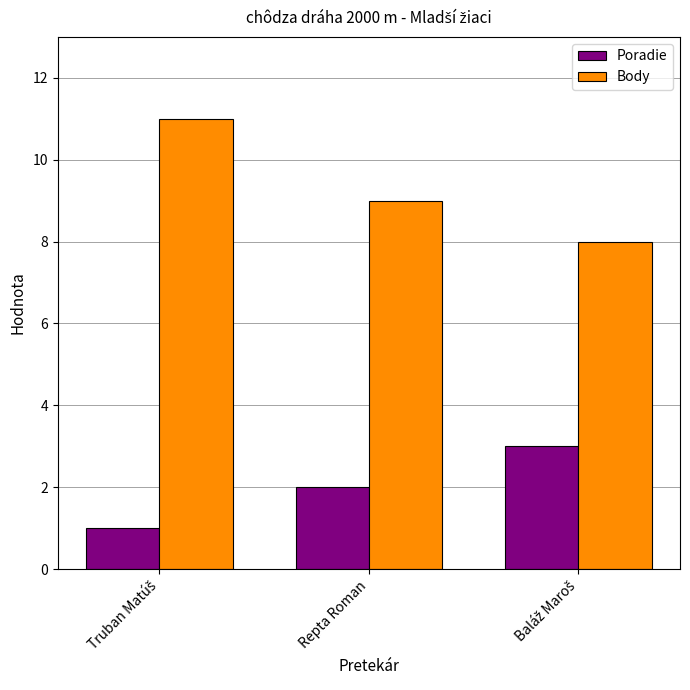

True or false: Body has a value of 15 at Repta Roman.

False